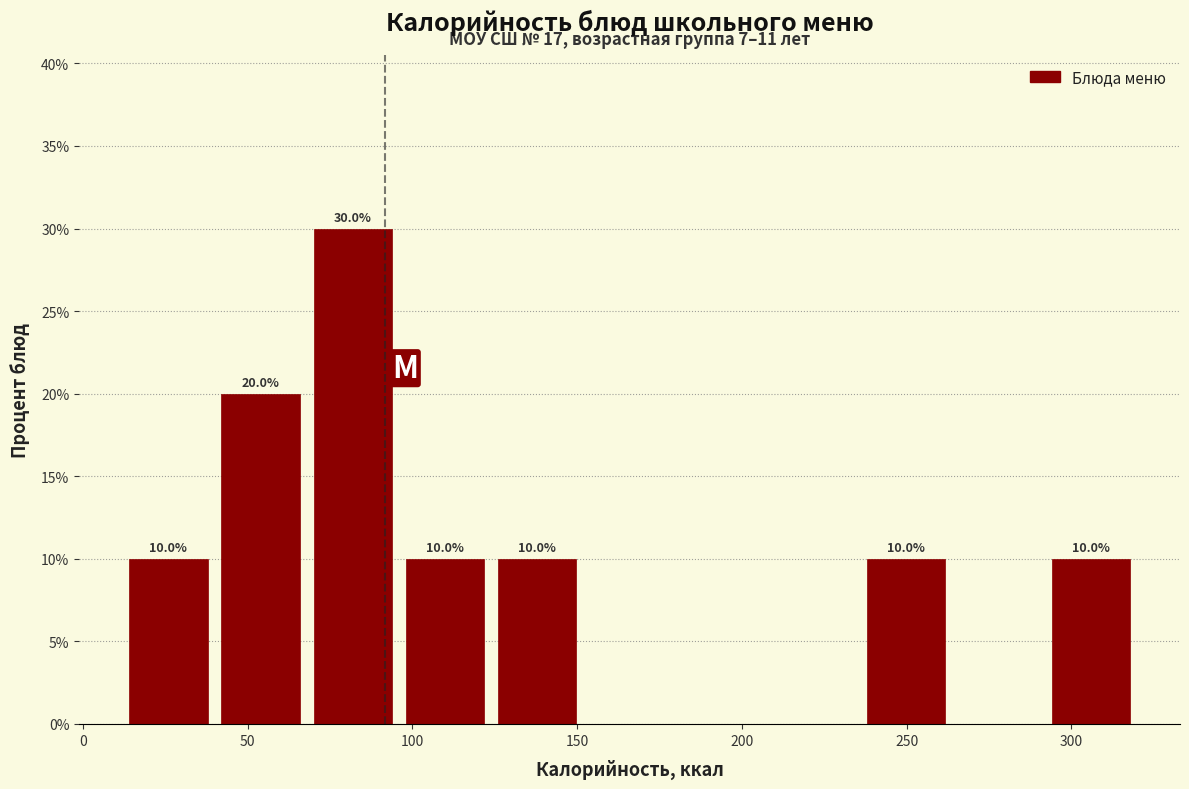

Which range on the x-axis has the tallest bar?

70 to 98